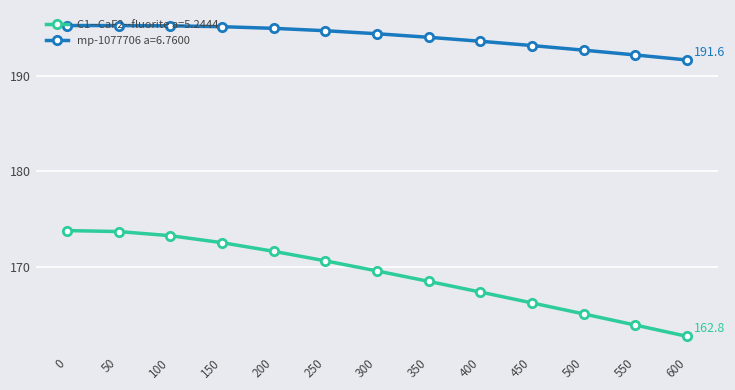

What is the sum of the C1--CaF2--fluorite a=5.2444 values at 600 and 50?

336.5